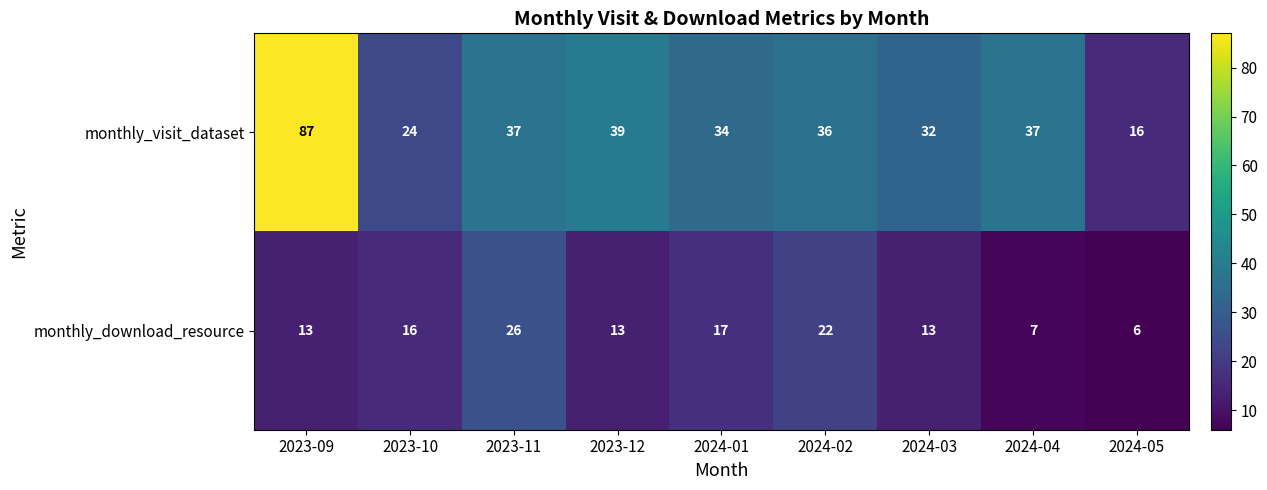

Reading left to right, what are all the values shown in this chart?

monthly_visit_dataset: 87	24	37	39	34	36	32	37	16
monthly_download_resource: 13	16	26	13	17	22	13	7	6